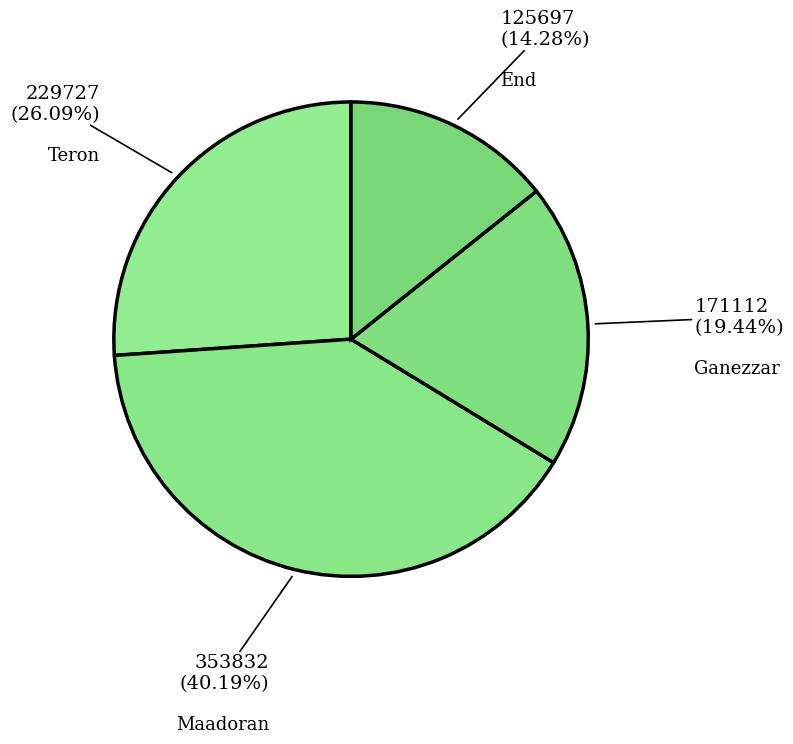

What is the smallest slice in the pie chart?

End